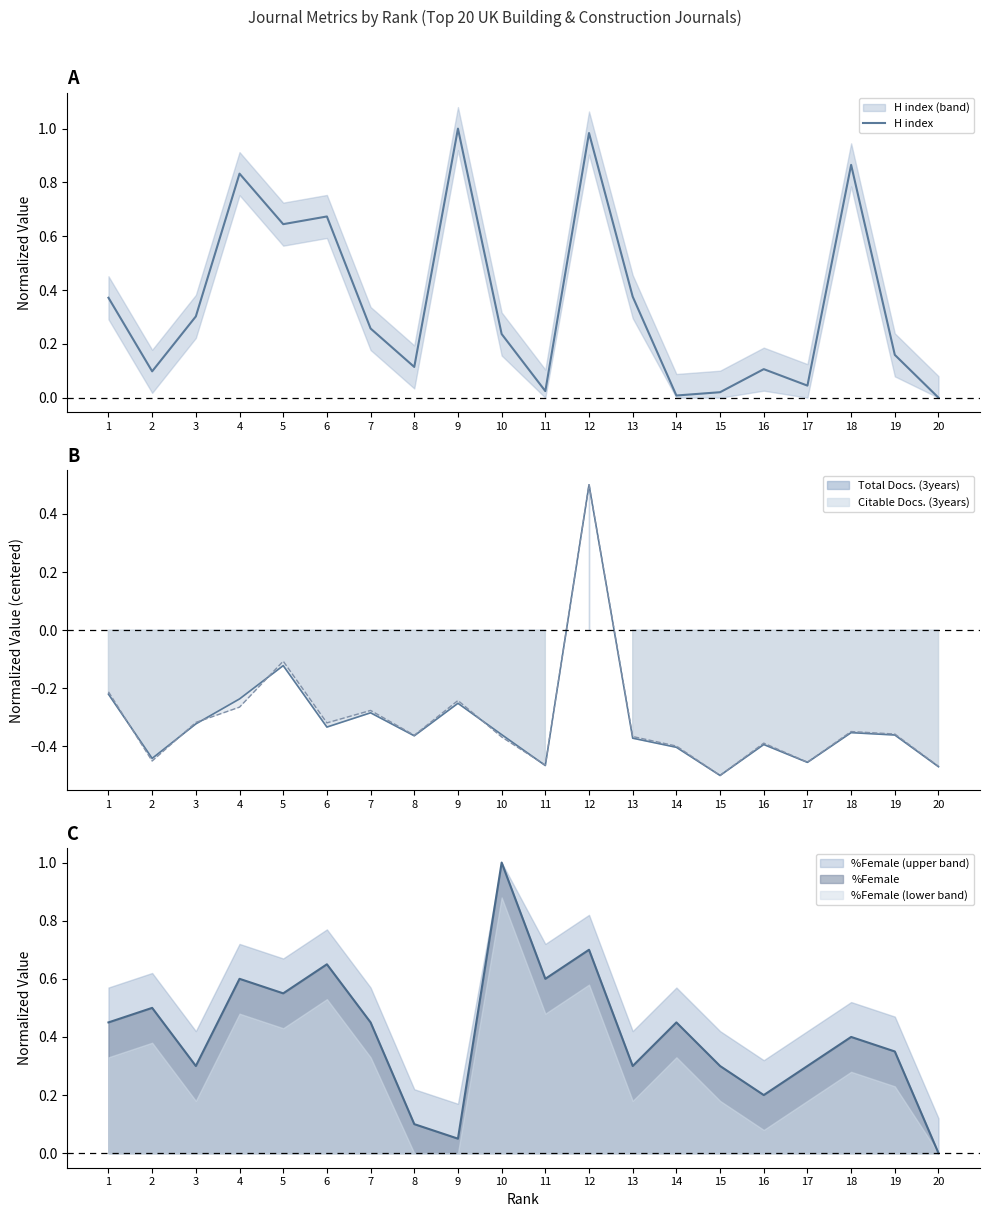

Which has a higher value, 1 or 4?

4